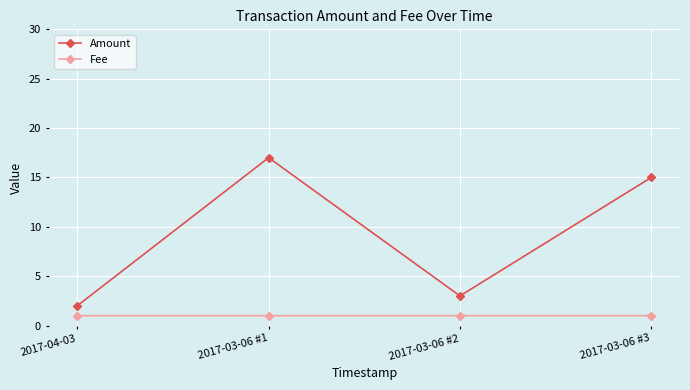

True or false: Fee has more than 1 interior local peaks.

False